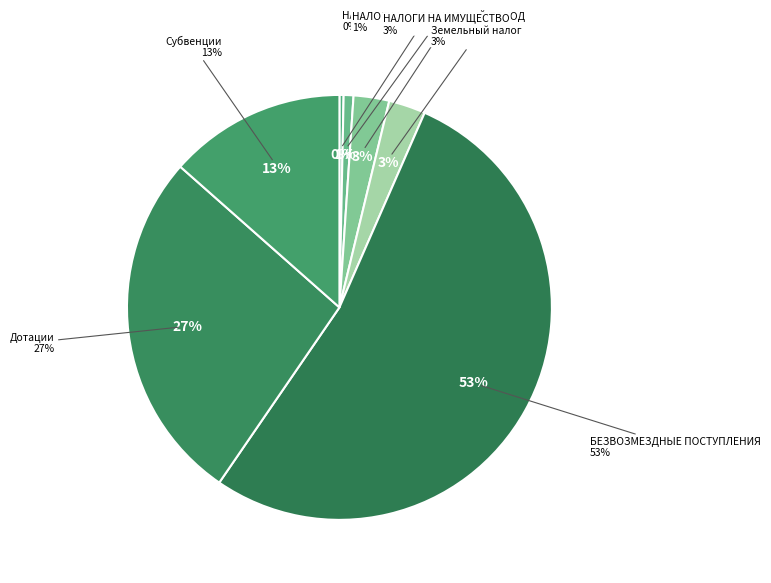

Is the sum of НАЛОГИ НА СОВОКУПНЫЙ ДОХОД and НАЛОГИ НА ПРИБЫЛЬ, ДОХОДЫ greater than half?

No